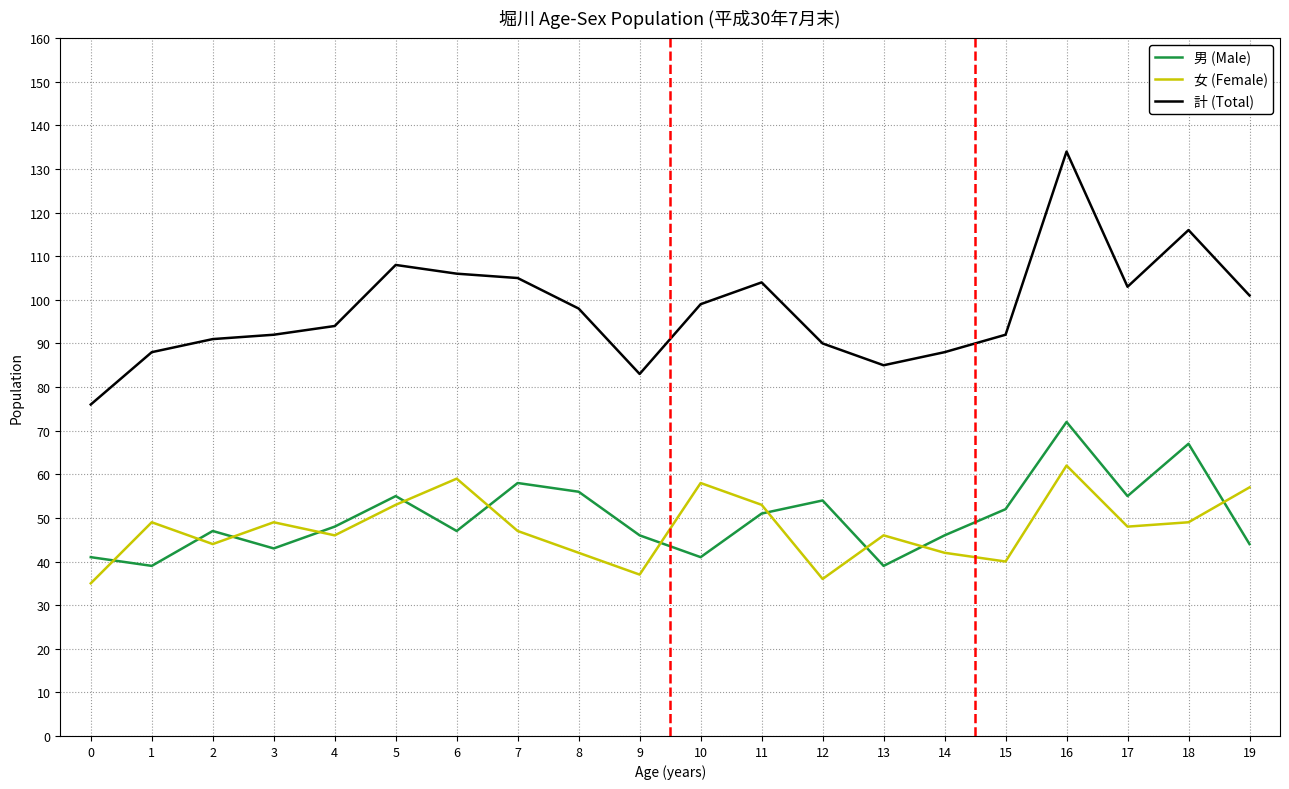

Which series has the largest range (max minus min)?

計 (Total)